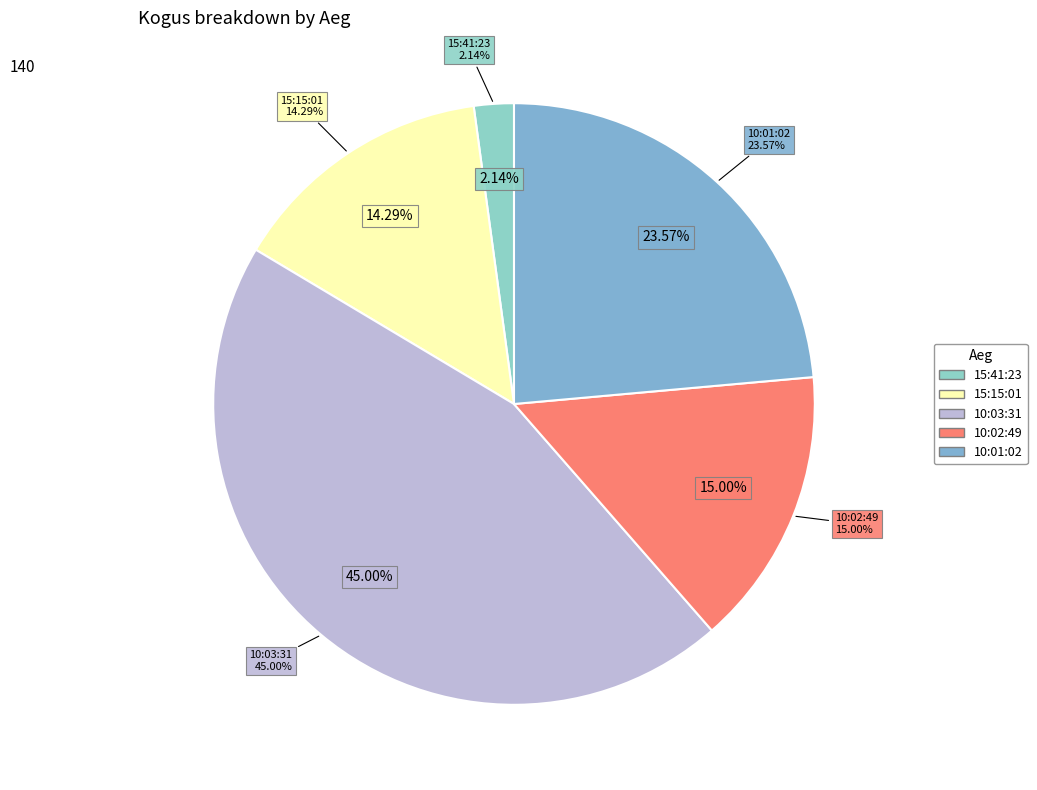

Rank the categories by value from highest to lowest.

10:03:31, 10:01:02, 10:02:49, 15:15:01, 15:41:23